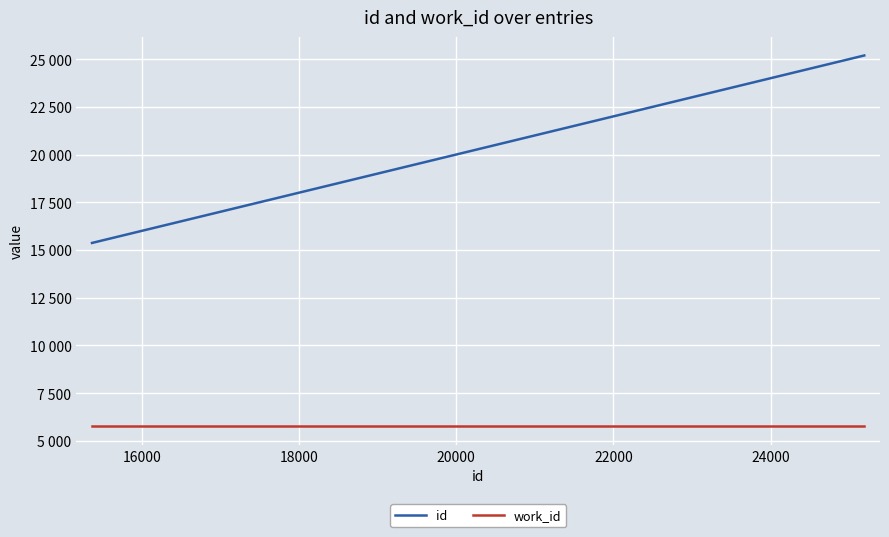

What is the average value of the work_id series?

5767